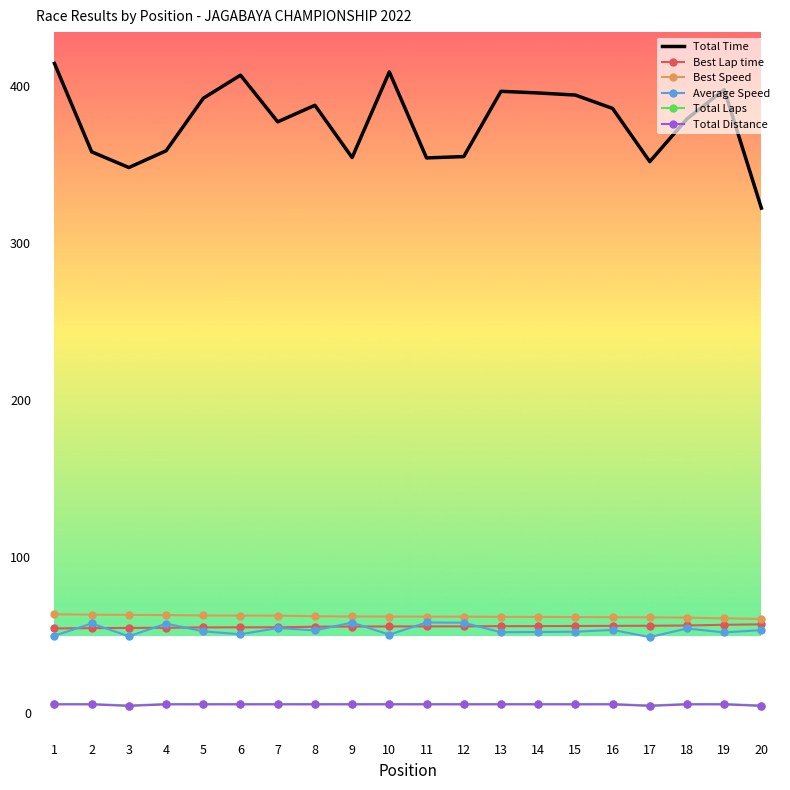

What is the highest value of the Best Lap time series?

56.8